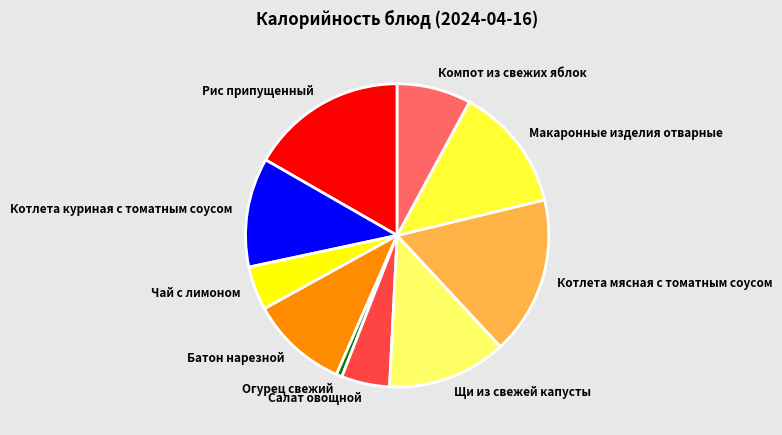

Combined, do Огурец свежий and Компот из свежих яблок account for over 50%?

No